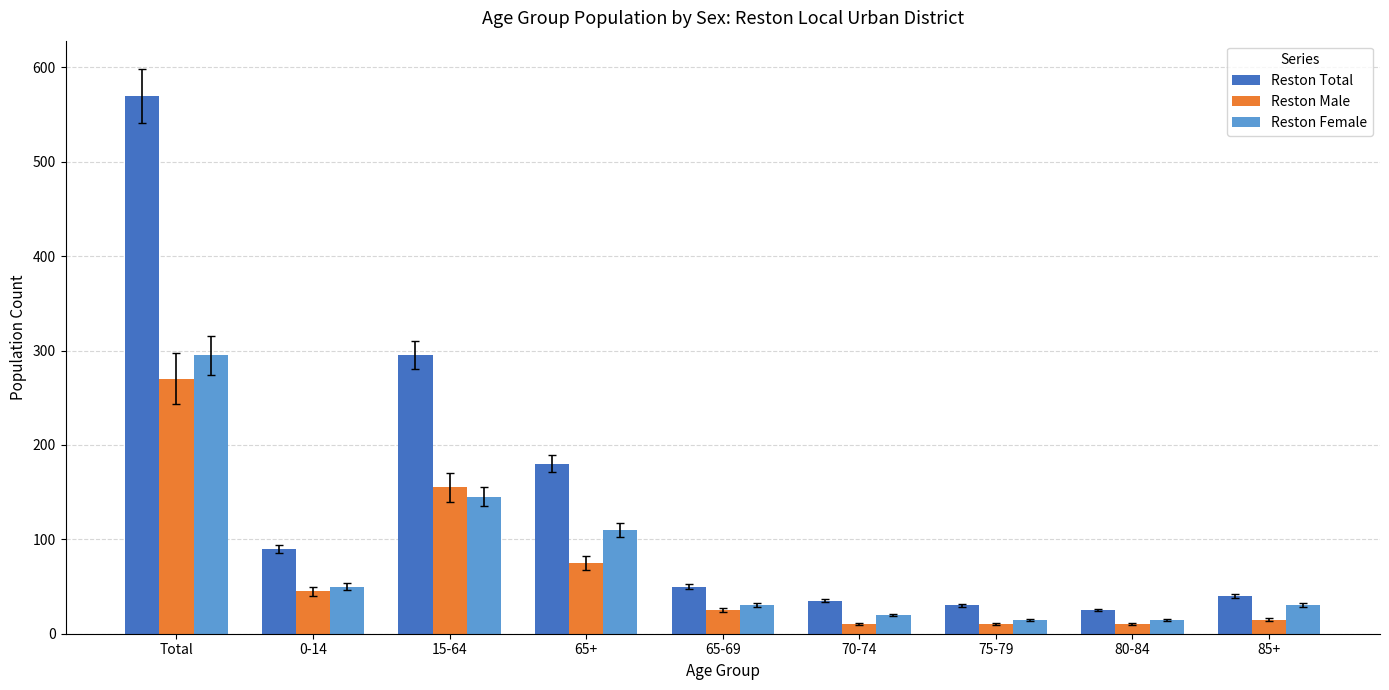

What is the difference between the highest and lowest values at 75-79?

20